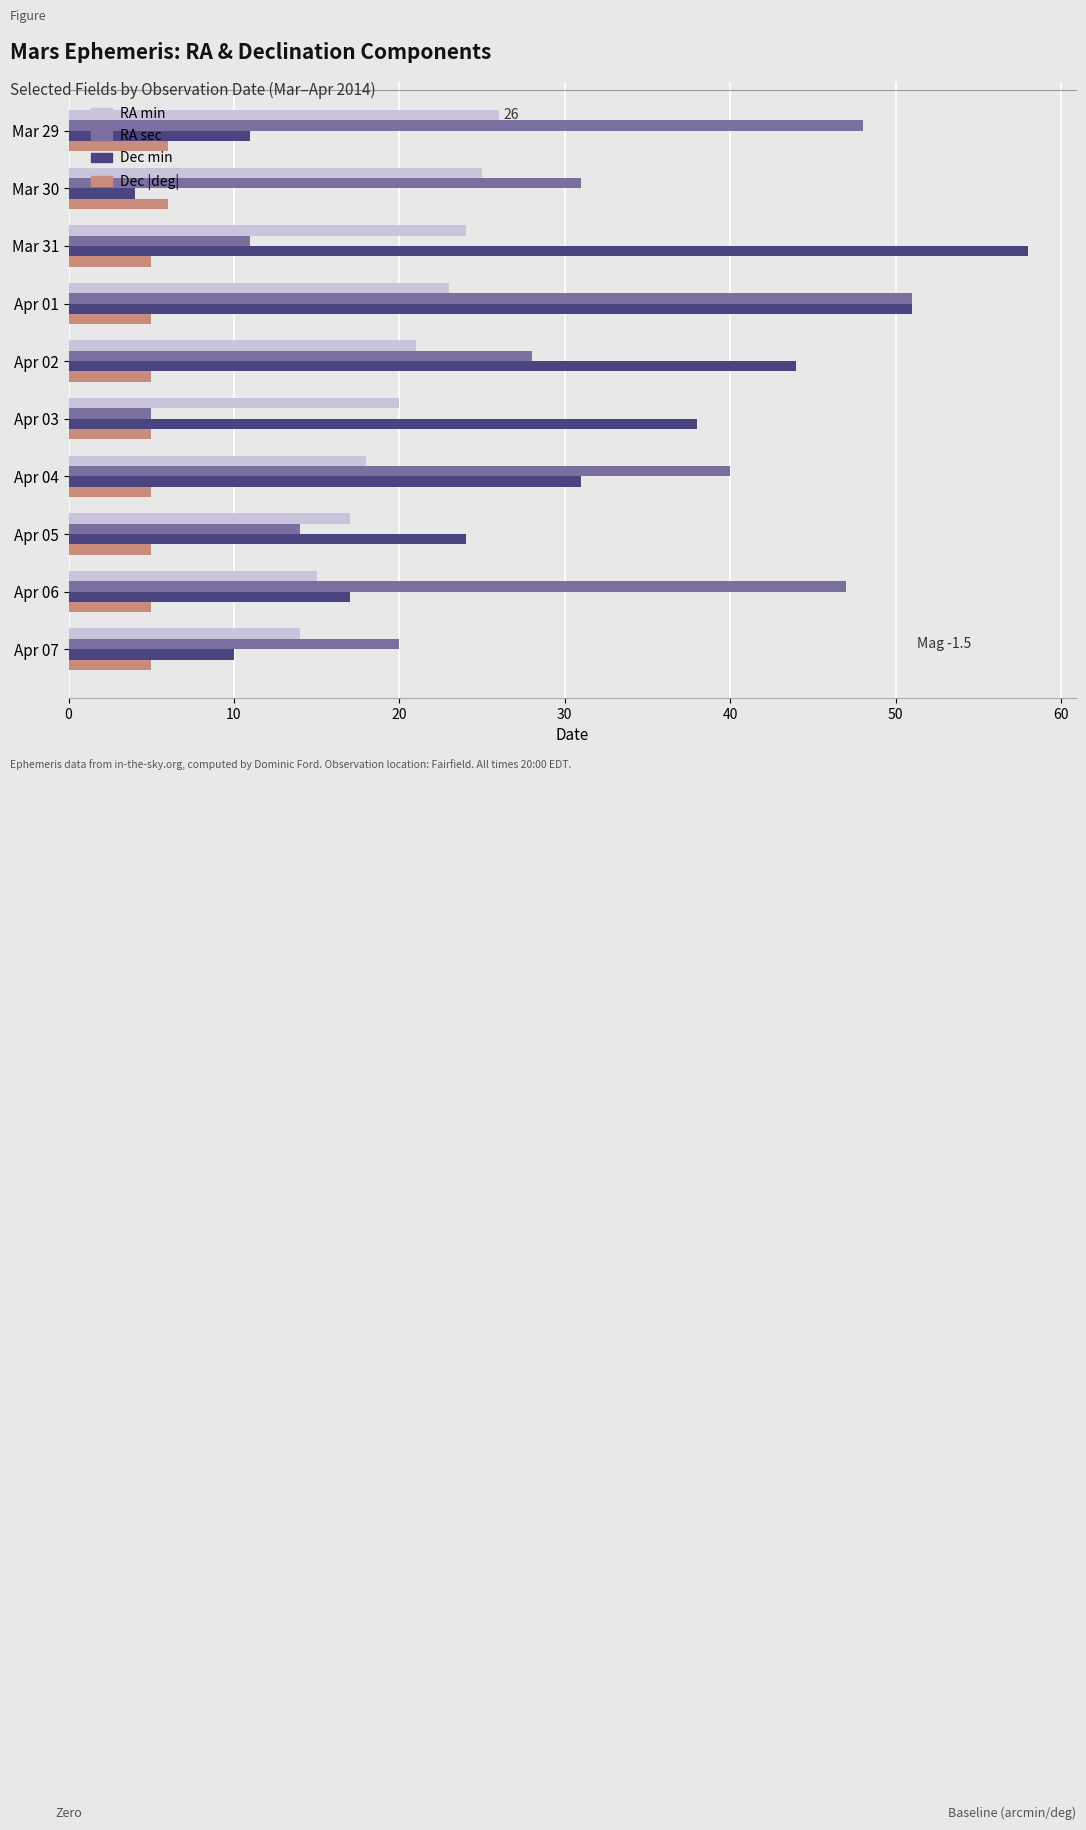

At which category is the sum across all series the highest?

Apr 01